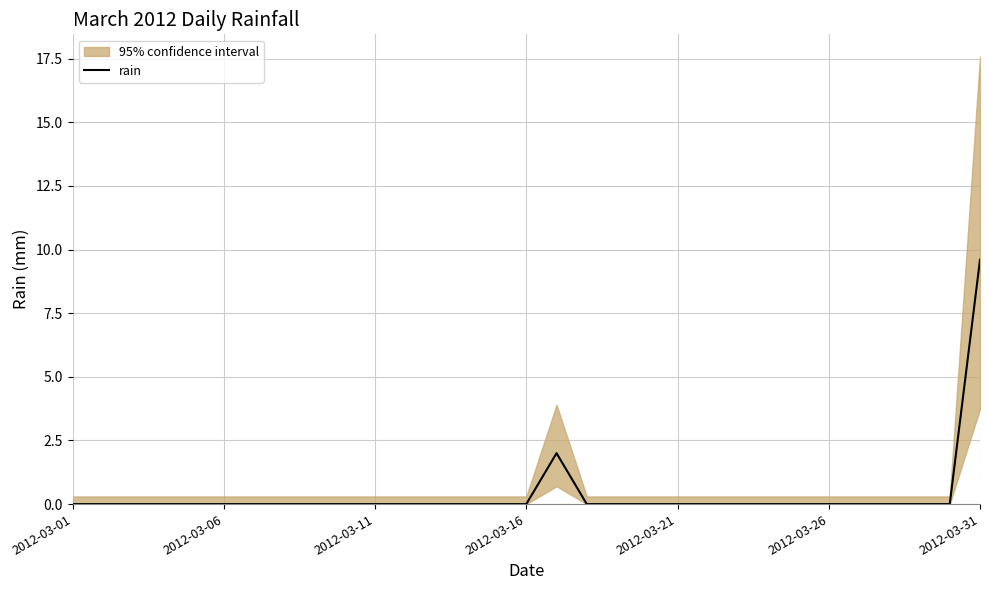

Is it true that the value at 19 is 0.0?

True